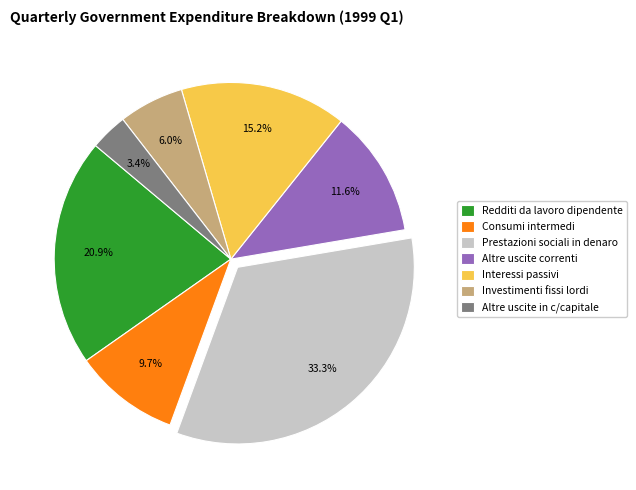

Is there any slice that represents more than half of the pie?

No